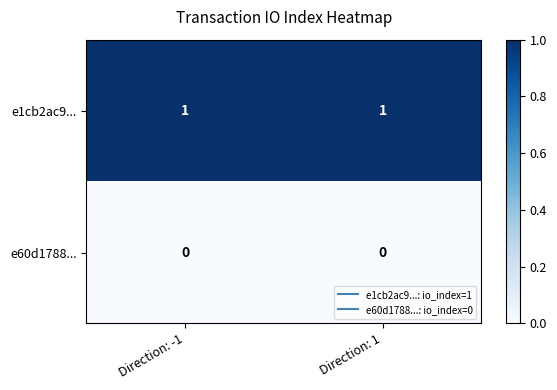

Reading left to right, transcribe all the data shown in this chart.

e1cb2ac9...: 1	1
e60d1788...: 0	0